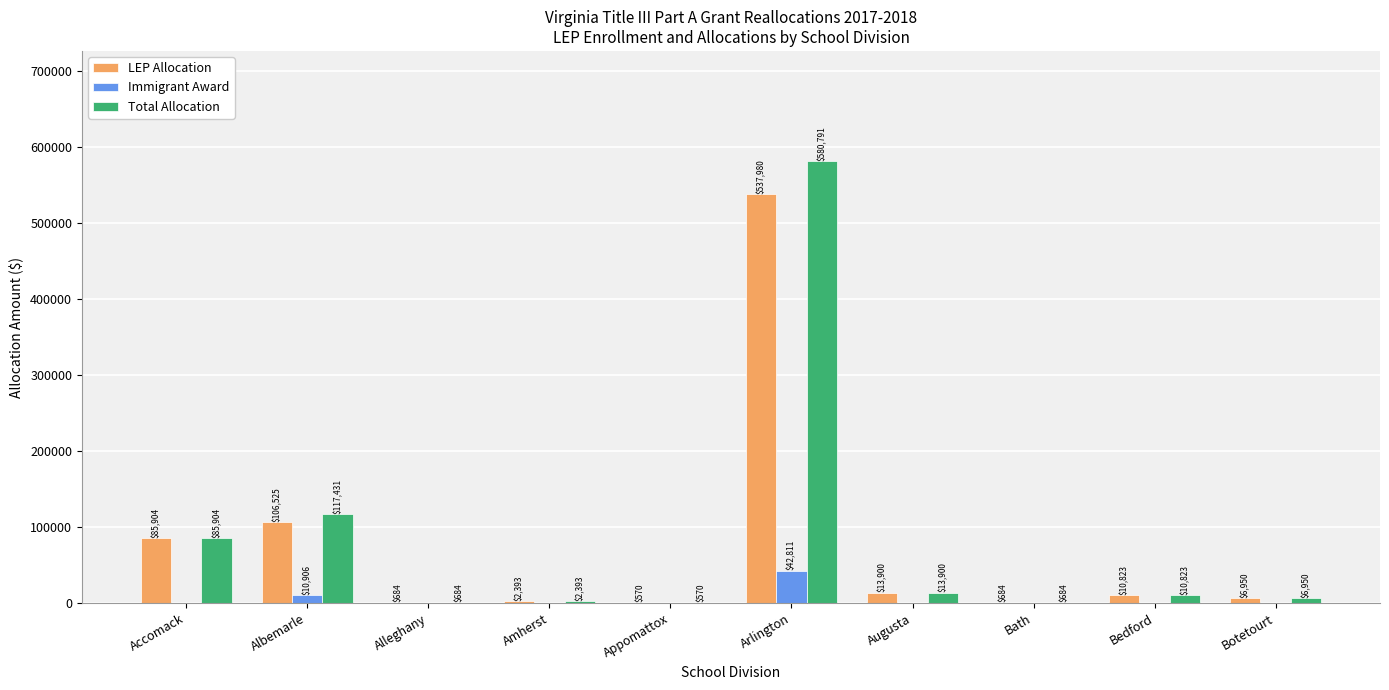

At which label does LEP Allocation first exceed 10823?

Accomack